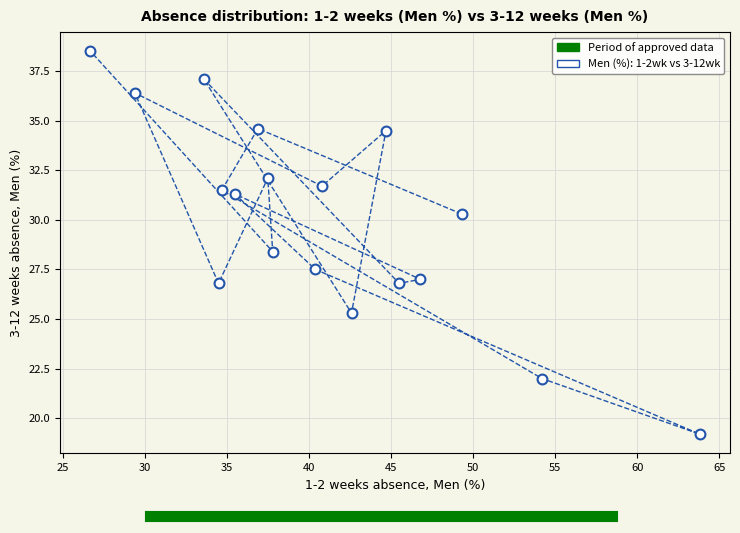

What is the range of Y values (max minus min)?

19.3